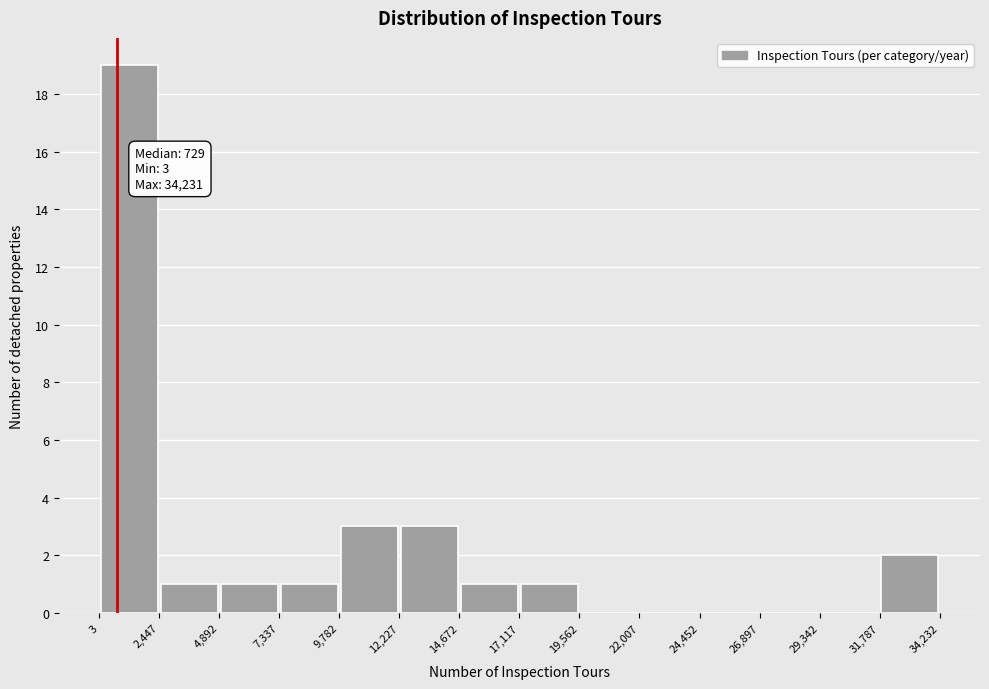

Over which range of the x-axis is the bar tallest?

3 to 2,447